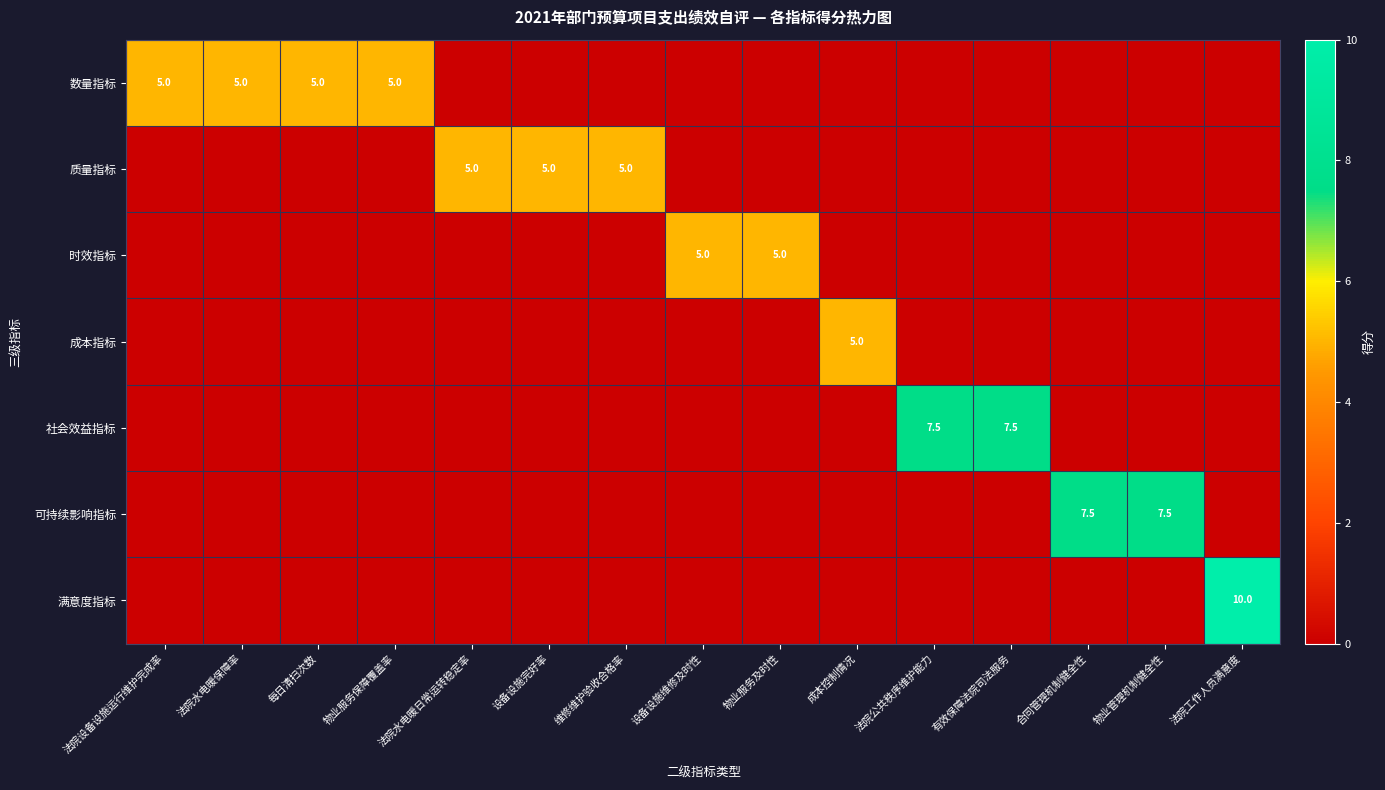

Between 物业管理机制健全性 and 合同管理机制健全性, which is larger?

物业管理机制健全性